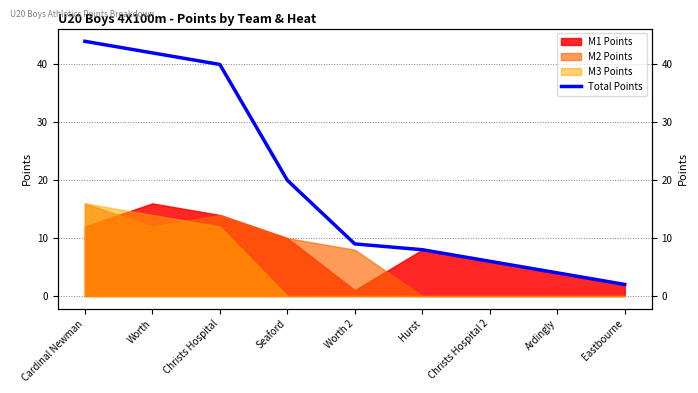

List the labels in order of value, smallest first.

Eastbourne, Ardingly, Christs Hospital 2, Hurst, Worth 2, Seaford, Christs Hospital, Worth, Cardinal Newman